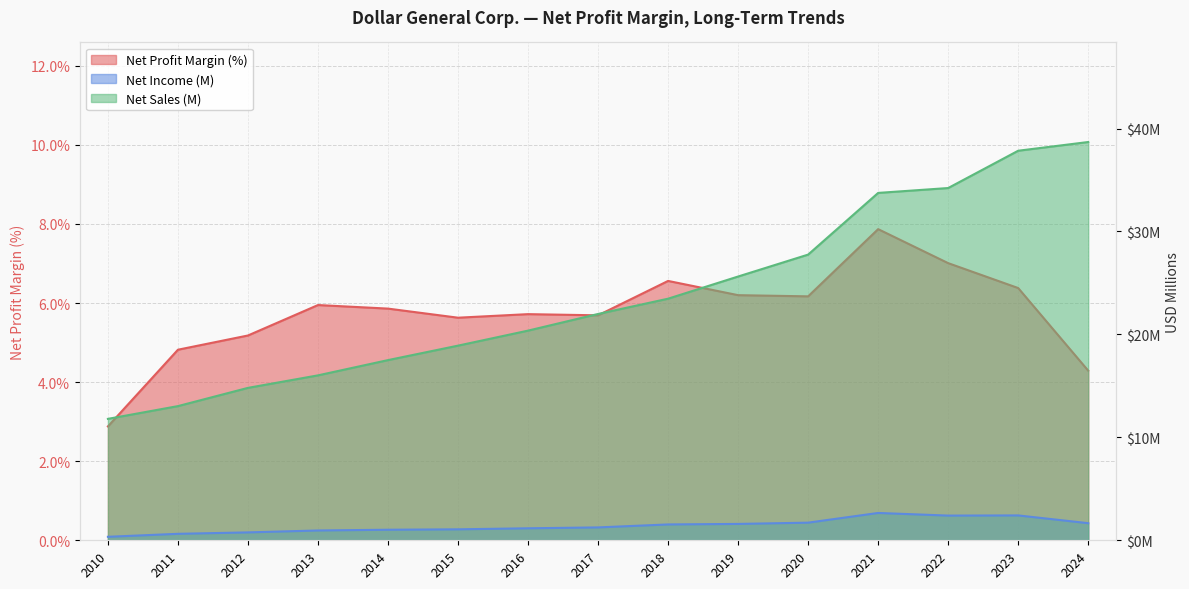

How many values in the Net Profit Margin series are below 5?

3